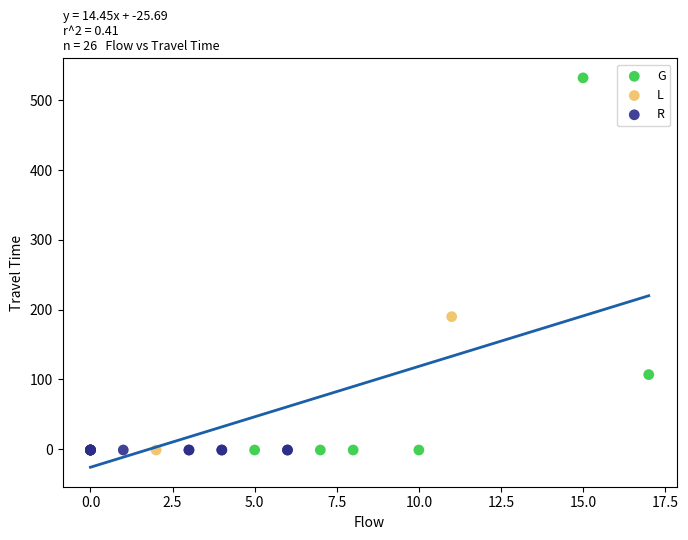

Which series reaches the maximum Y coordinate?

G